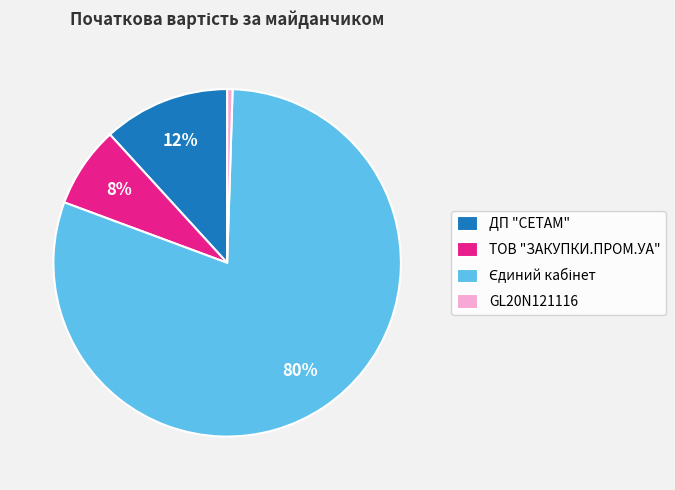

How many segments does this pie chart have?

4